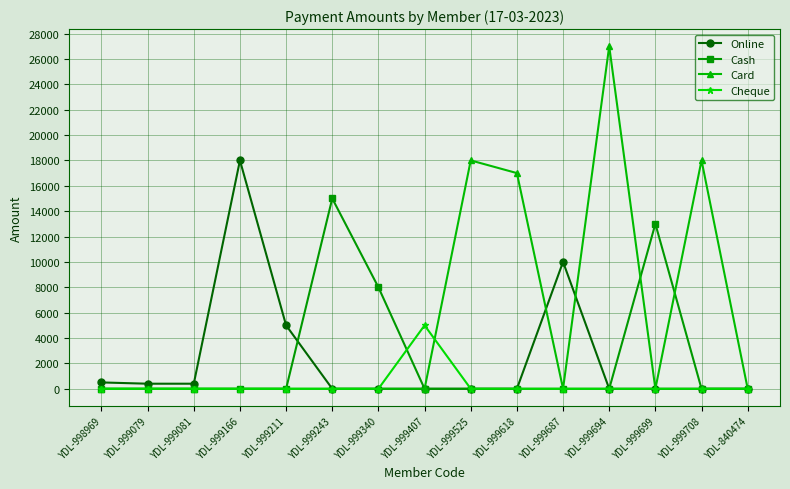

Between YDL-999166 and YDL-999407, which series saw the biggest shift?

Online